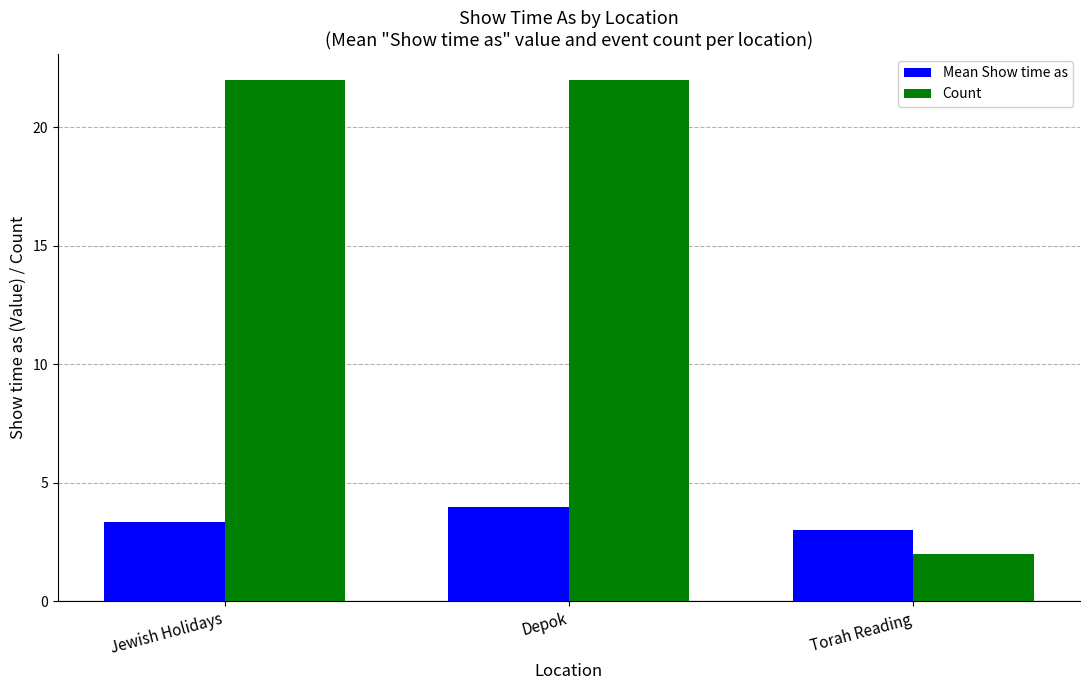

At which label is Mean Show time as closest to 3?

Torah Reading